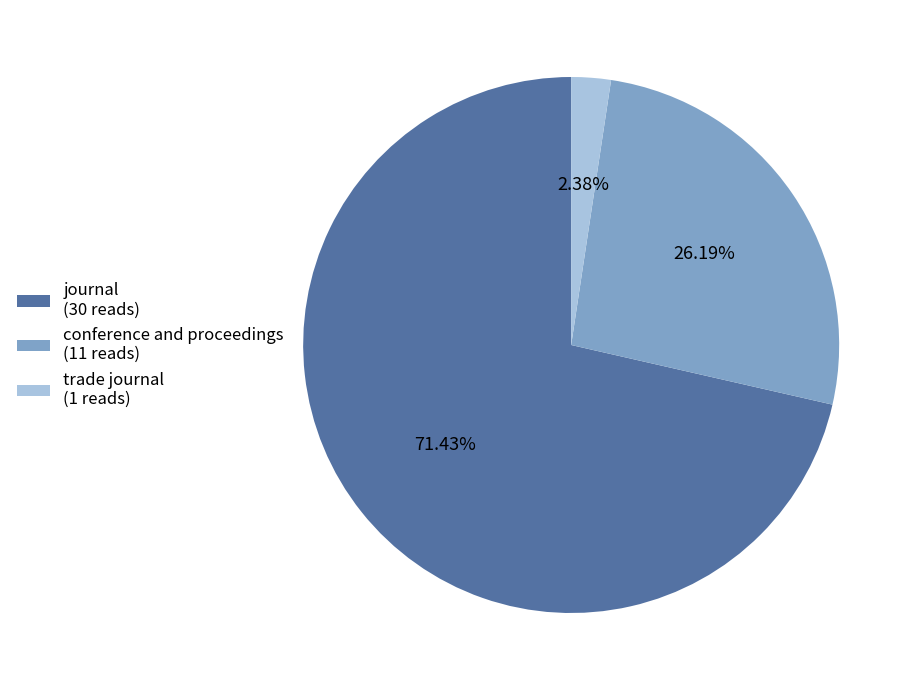

What is the total percentage of journal and trade journal?

73.8%